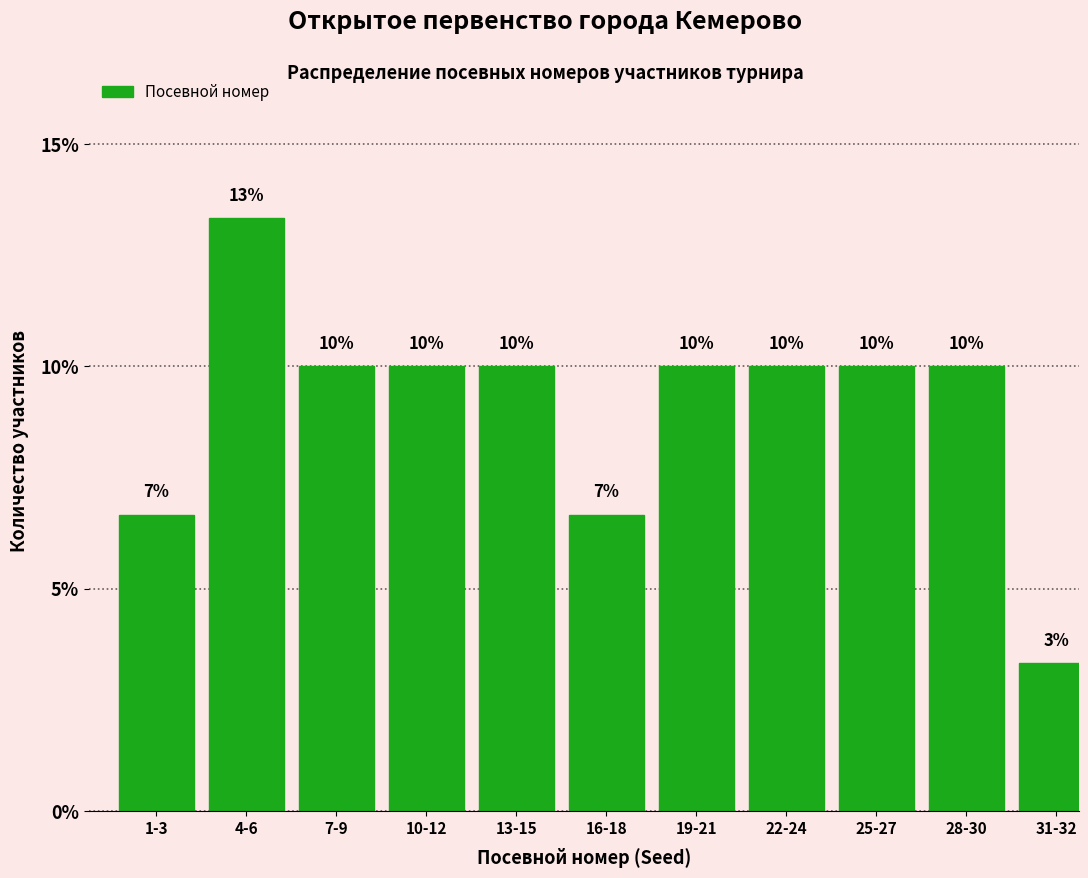

What is the change in value from 4-6 to 31-32?

-10.0